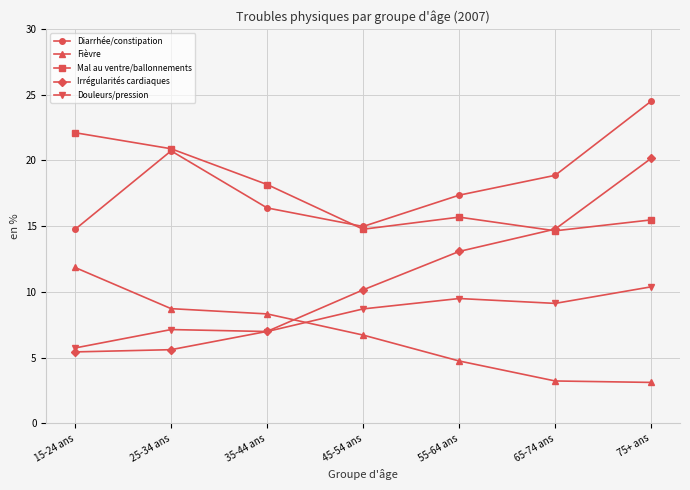

What is the average value of the Mal au ventre/ballonnements series?

17.4